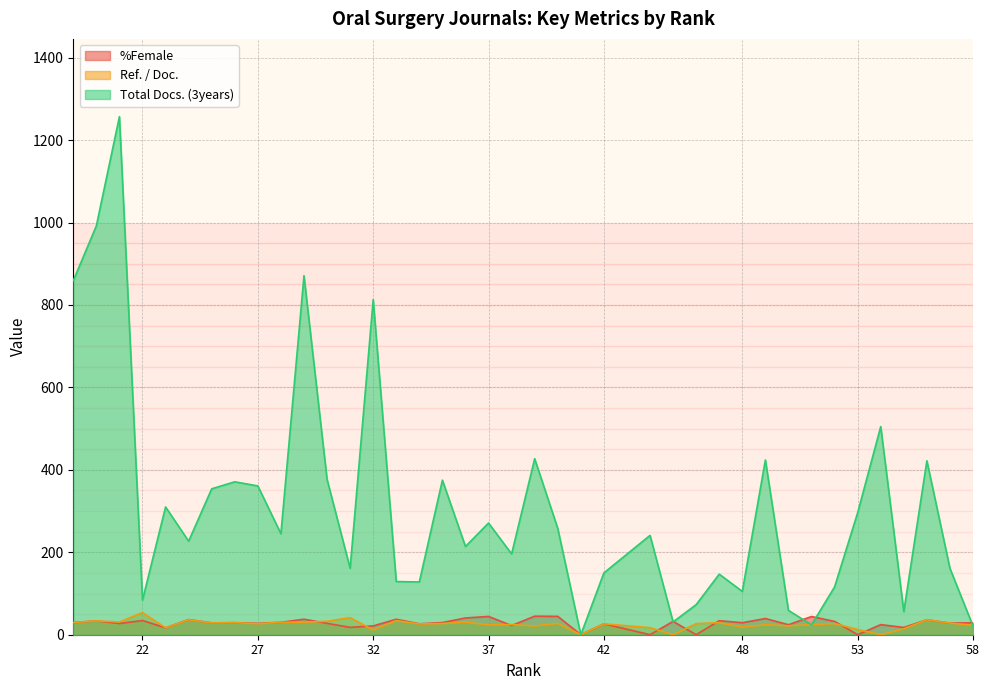

Reading left to right, what are all the values shown in this chart?

%Female: 58=29.0	57=28.2	56=36.3	55=17.6	54=24.5	53=0.0	52=32.3	51=44.1	50=24.2	49=39.3	48=29.2	47=34.0	46=0.0	45=32.3	44=0.0	42=26.5	41=0.0	40=44.6	39=45.0	38=22.2	37=44.3	36=40.6	35=29.6	34=26.5	33=37.5	32=21.4	31=17.9	30=27.7	29=37.6	28=30.1	27=27.6	26=29.2	25=28.7	24=36.8	23=16.8	22=34.4	21=27.2	20=33.5	19=29.7
Ref. / Doc.: 58=23.0	57=28.2	56=36.3	55=14.3	54=0.0	53=12.8	52=27.0	51=24.5	50=21.7	49=24.2	48=18.5	47=29.2	46=27.0	45=0.0	44=17.2	42=26.5	41=0.0	40=27.5	39=21.4	38=24.8	37=23.9	36=30.7	35=27.2	34=26.2	33=34.3	32=11.3	31=41.6	30=32.7	29=30.5	28=30.1	27=26.7	26=29.2	25=28.7	24=36.4	23=16.8	22=53.6	21=31.0	20=33.5	19=29.7
Total Docs. (3years): 58=21.0	57=161.0	56=422.0	55=56.0	54=505.0	53=296.0	52=116.0	51=24.0	50=59.0	49=424.0	48=105.0	47=147.0	46=73.0	45=31.0	44=241.0	42=150.0	41=0.0	40=258.0	39=427.0	38=196.0	37=271.0	36=214.0	35=375.0	34=128.0	33=129.0	32=813.0	31=161.0	30=377.0	29=871.0	28=245.0	27=361.0	26=371.0	25=354.0	24=227.0	23=310.0	22=84.0	21=1257.0	20=992.0	19=859.0